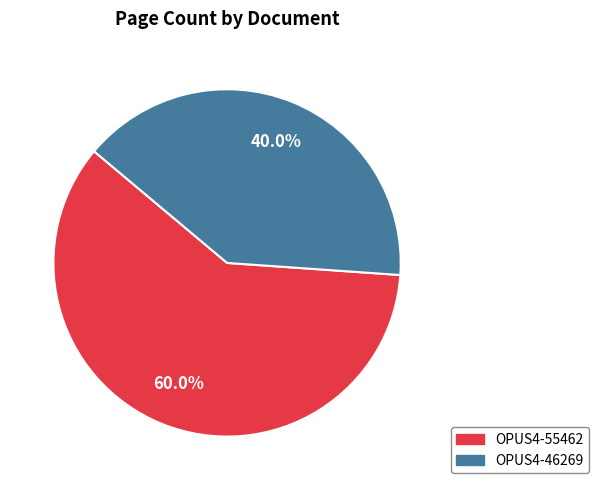

To the nearest percent, what portion does OPUS4-46269 represent?

40%